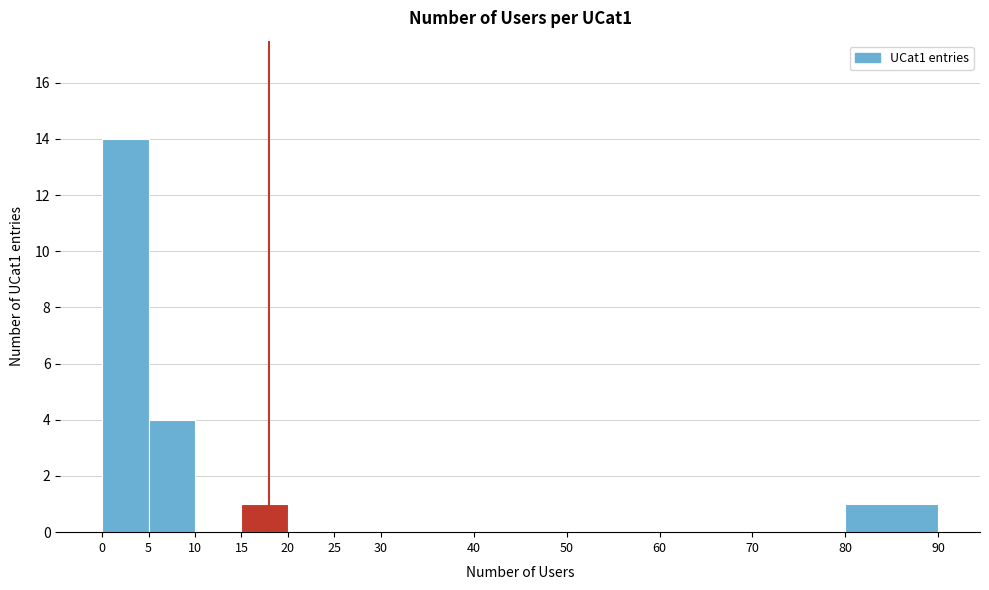

How tall is the bar that spans 15 to 20 on the x-axis? The values are not printed on the chart, so give them approximately, as read against the axis.

1